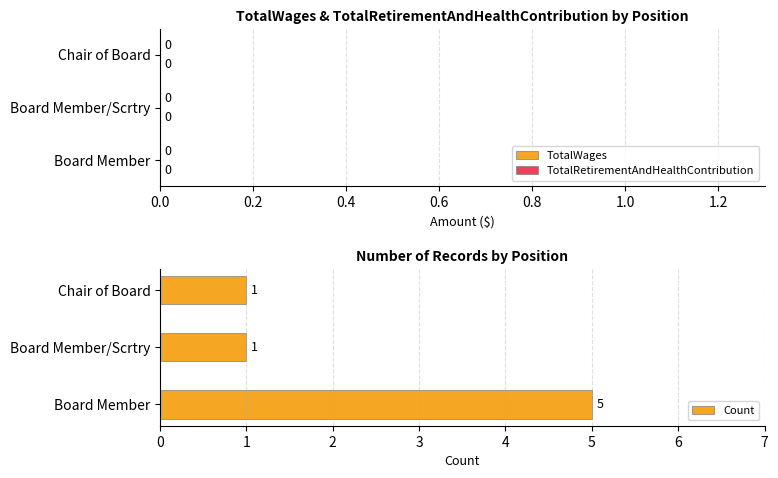

True or false: the data shows 0 at Board Member/Scrtry.

False